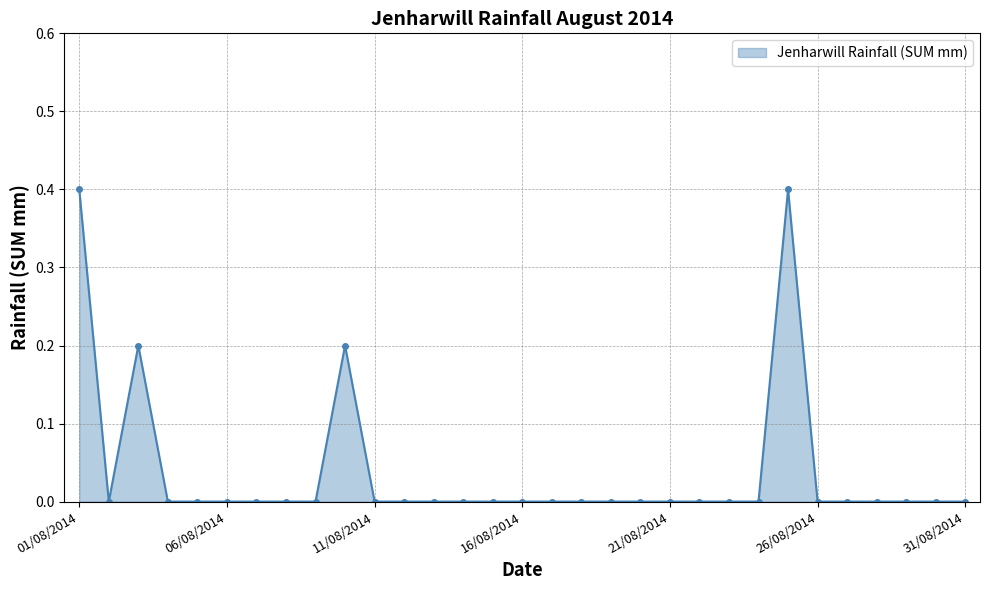

What is the sum of all values?

1.2